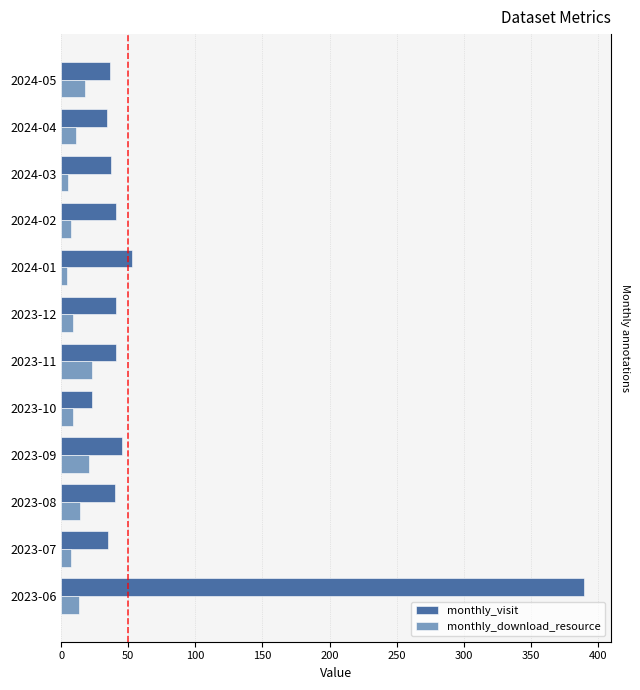

How many data points does each series have?

12